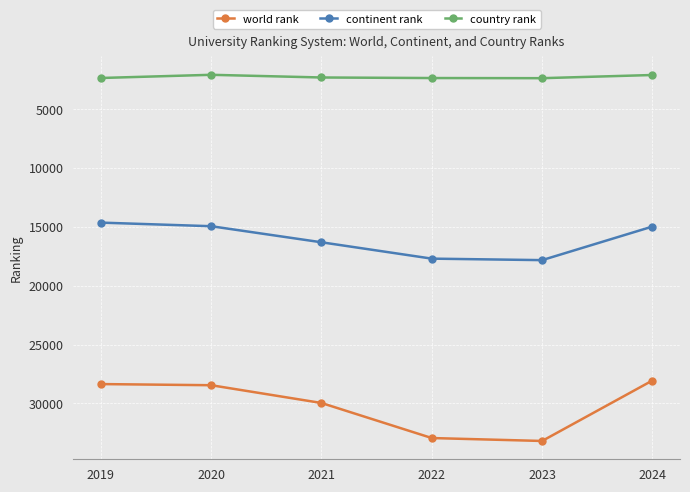

True or false: country rank and continent rank intersect in this chart.

False